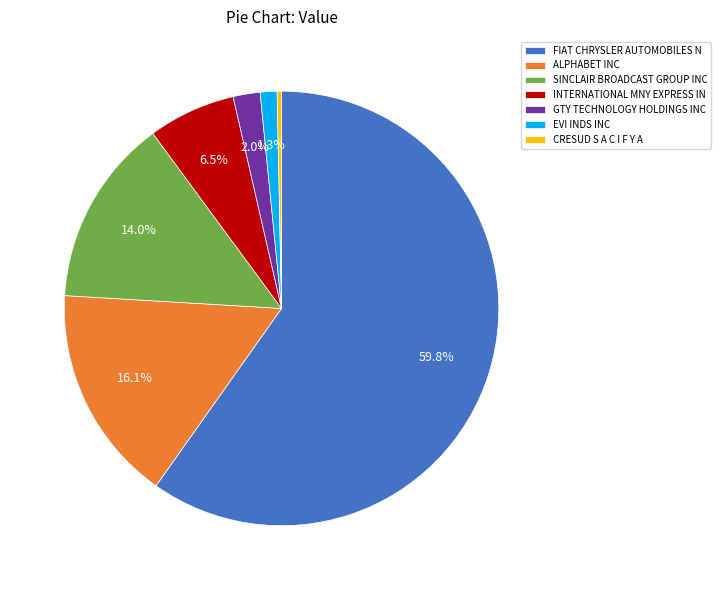

How many segments does this pie chart have?

7